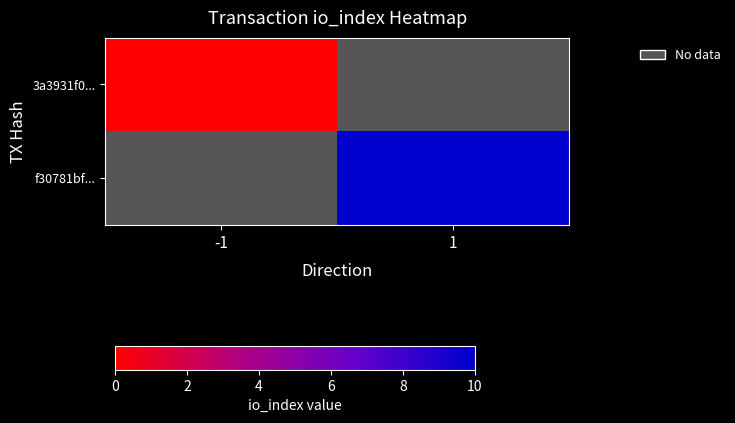

At which label does 3a3931f0... reach its peak?

-1